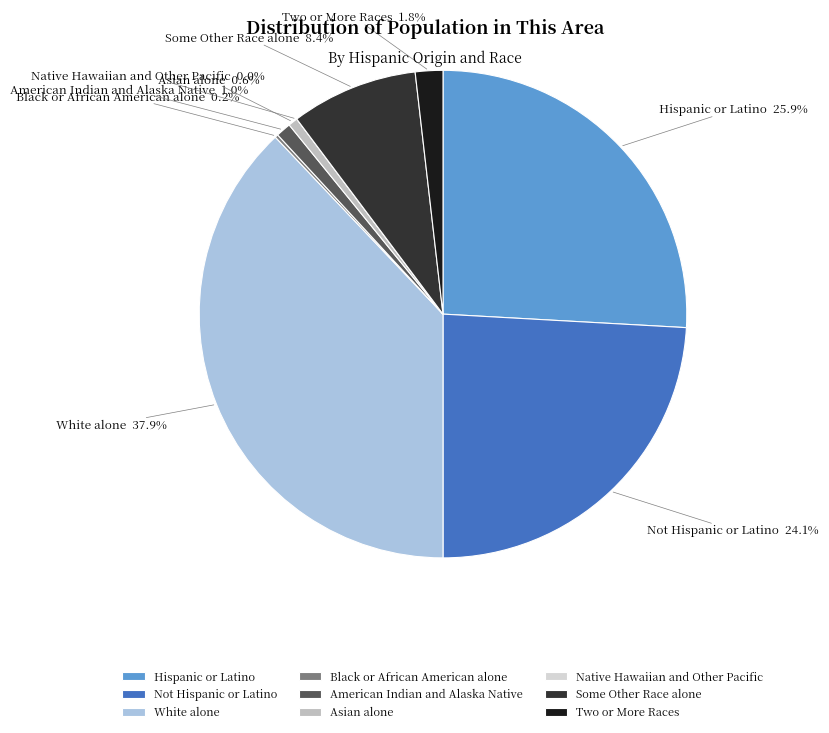

True or false: Not Hispanic or Latino accounts for 34% of the total.

False